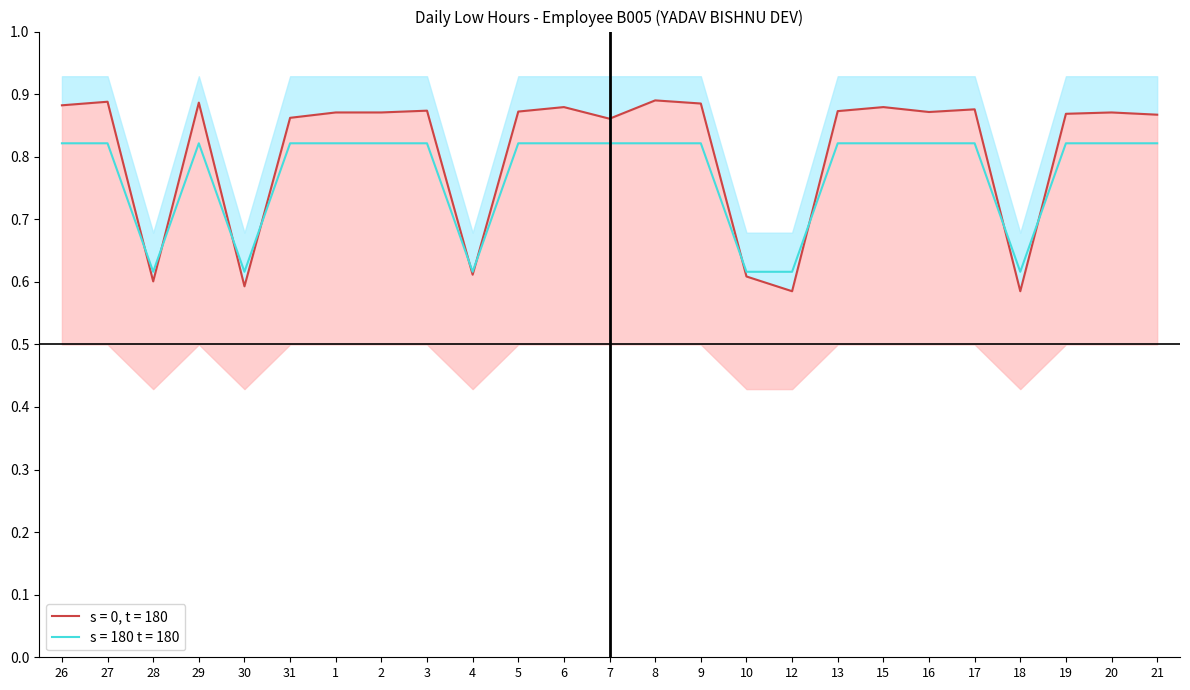

What position from the right is 15?

7